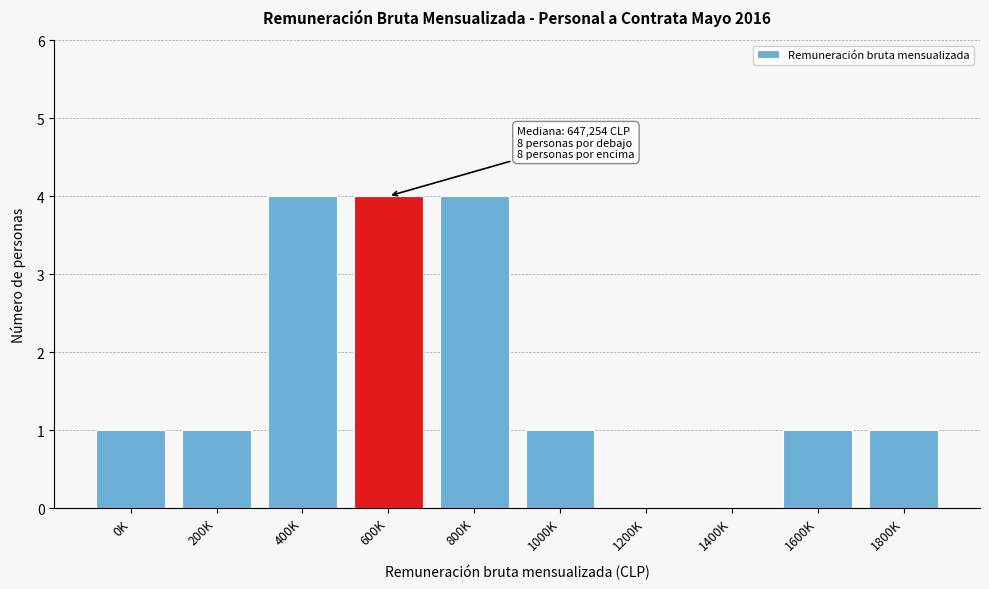

Reading left to right, extract all data points from this chart.

0K=1	200K=1	400K=4	600K=4	800K=4	1000K=1	1200K=0	1400K=0	1600K=1	1800K=1